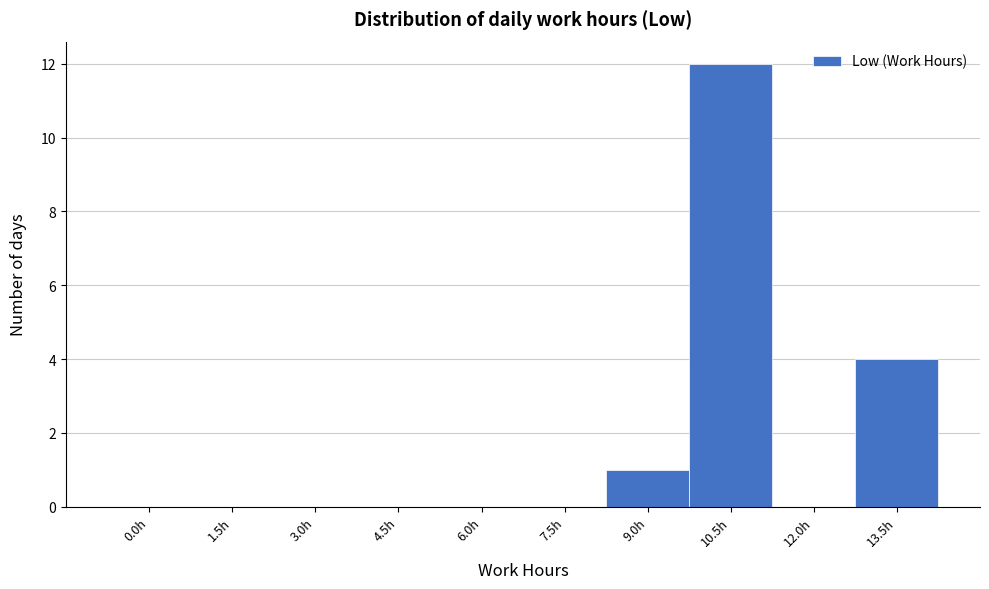

Reading left to right, what are all the values shown in this chart?

0.0h=0	1.5h=0	3.0h=0	4.5h=0	6.0h=0	7.5h=0	9.0h=1	10.5h=12	12.0h=0	13.5h=4